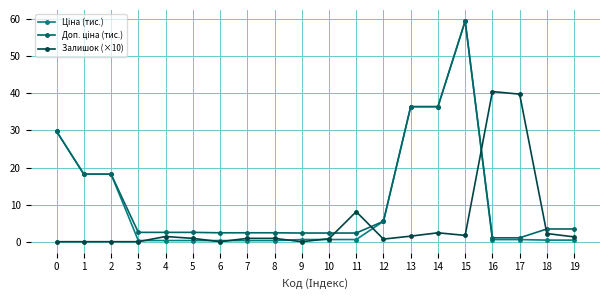

At which label does Залишок (×10) reach its peak?

16